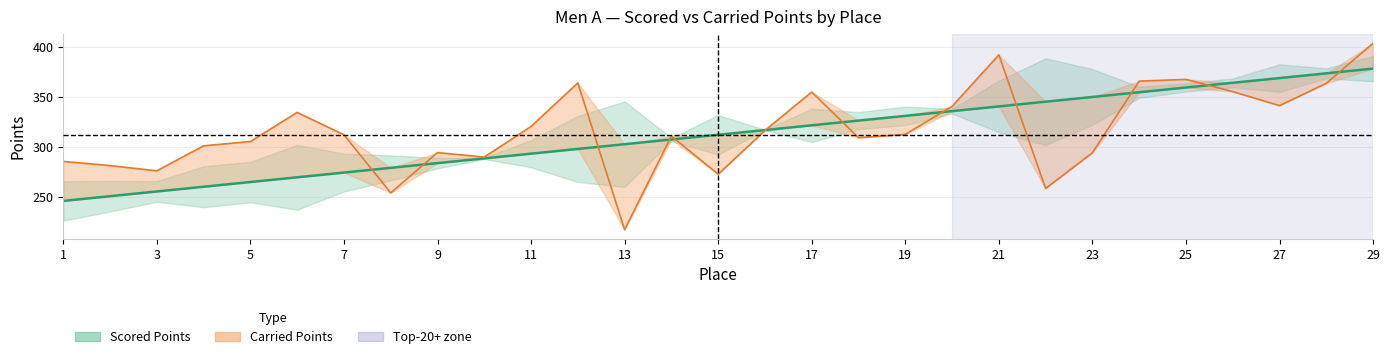

How many categories are shown in the chart?

29